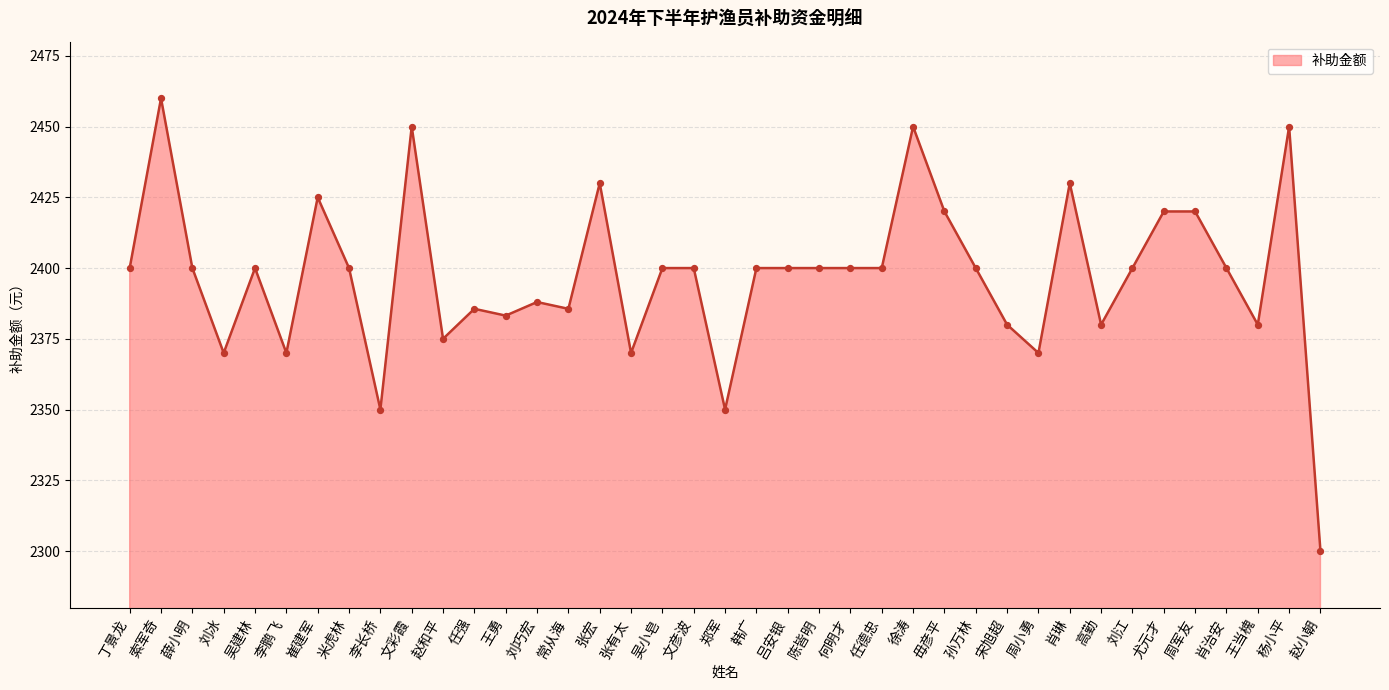

Which has a higher value, 周军友 or 刘江?

周军友